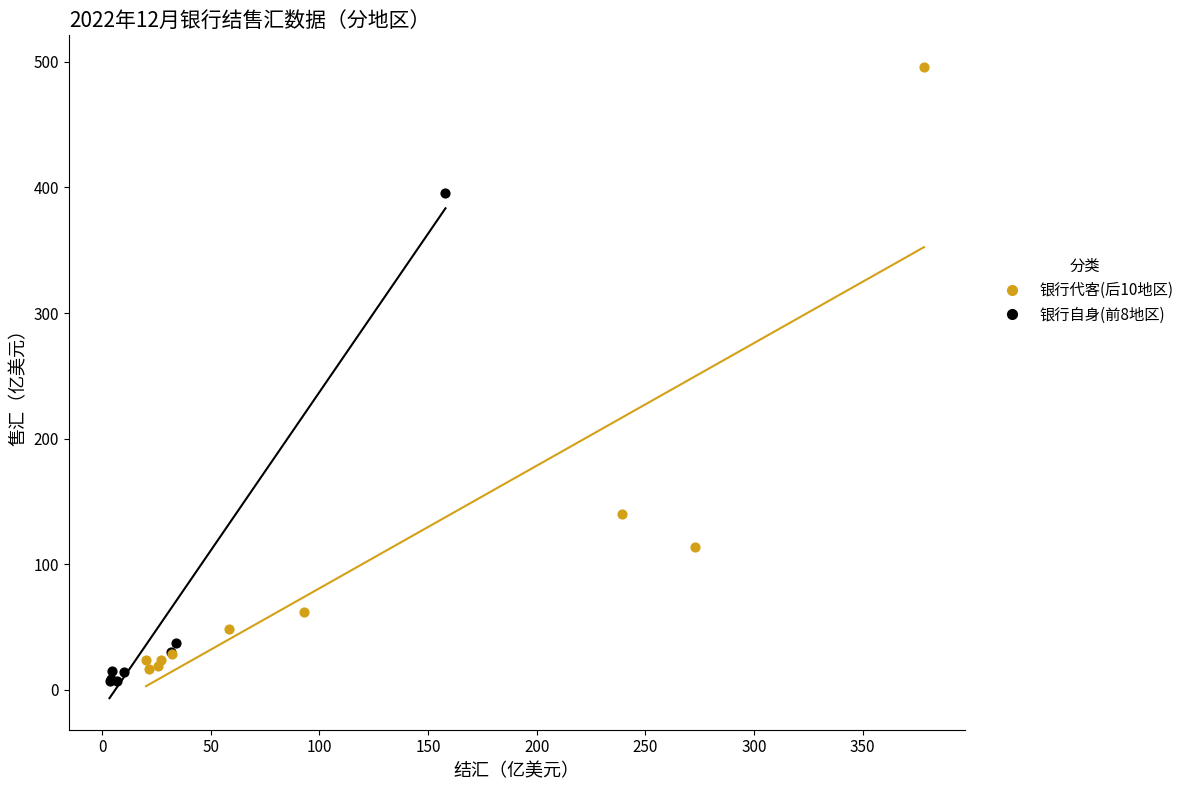

Which series has the largest Y range (max minus min)?

银行代客(后10地区)